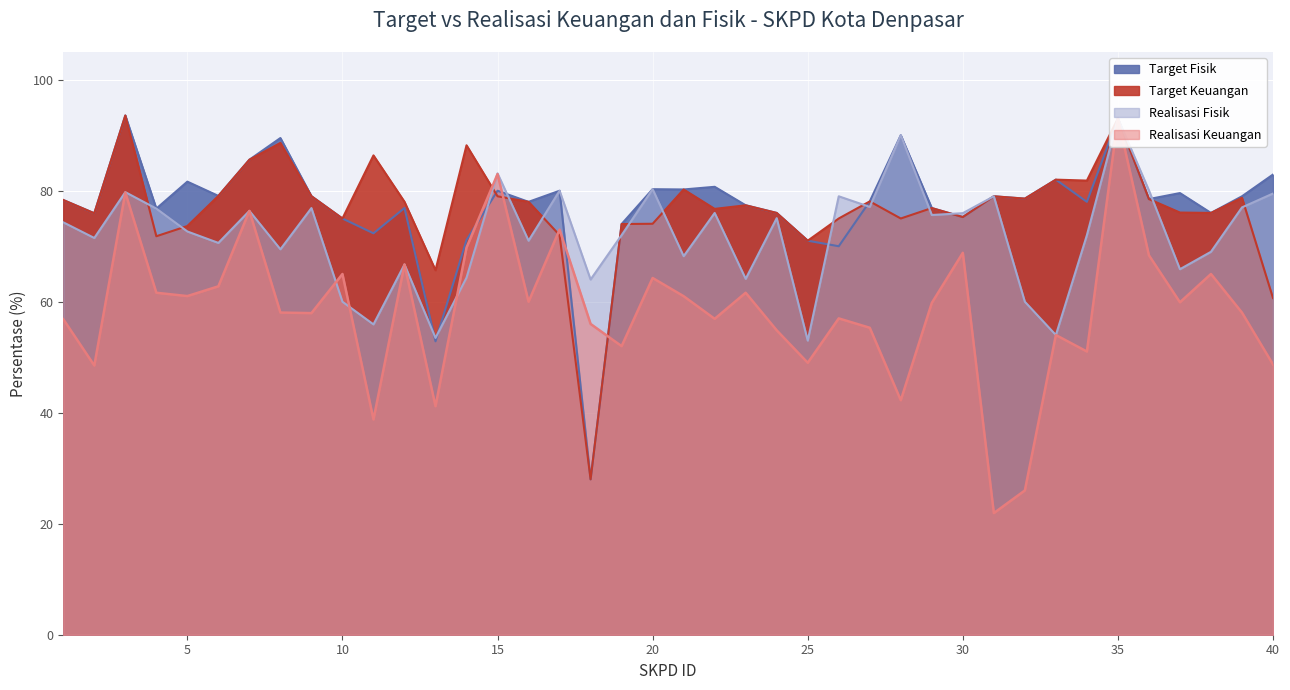

True or false: Realisasi Fisik and Realisasi Keuangan cross at least once.

True